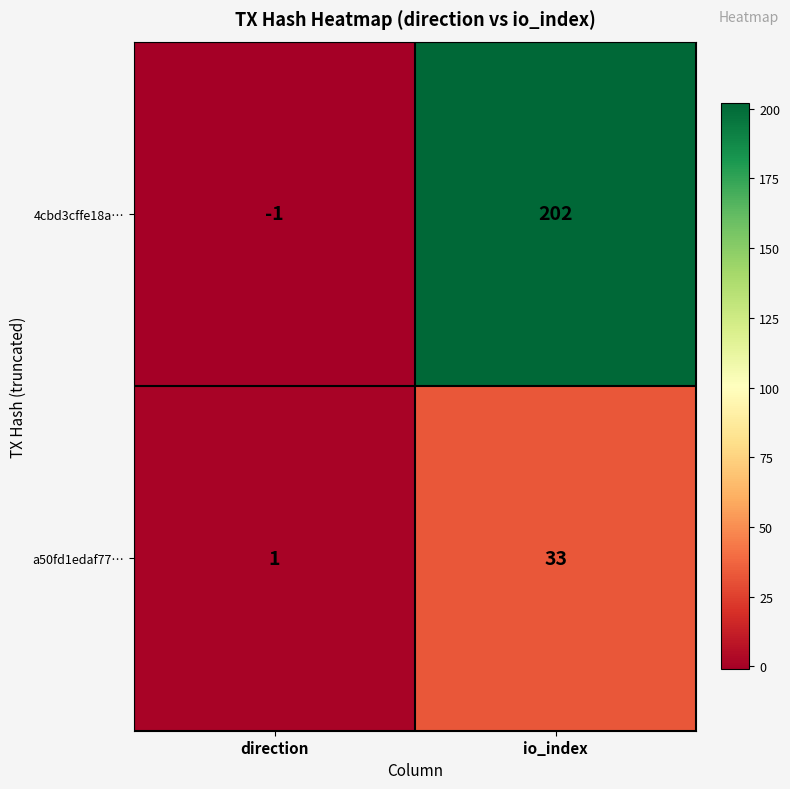

What value does the a50fd1edaf77… series have at io_index, to the nearest 5?

35